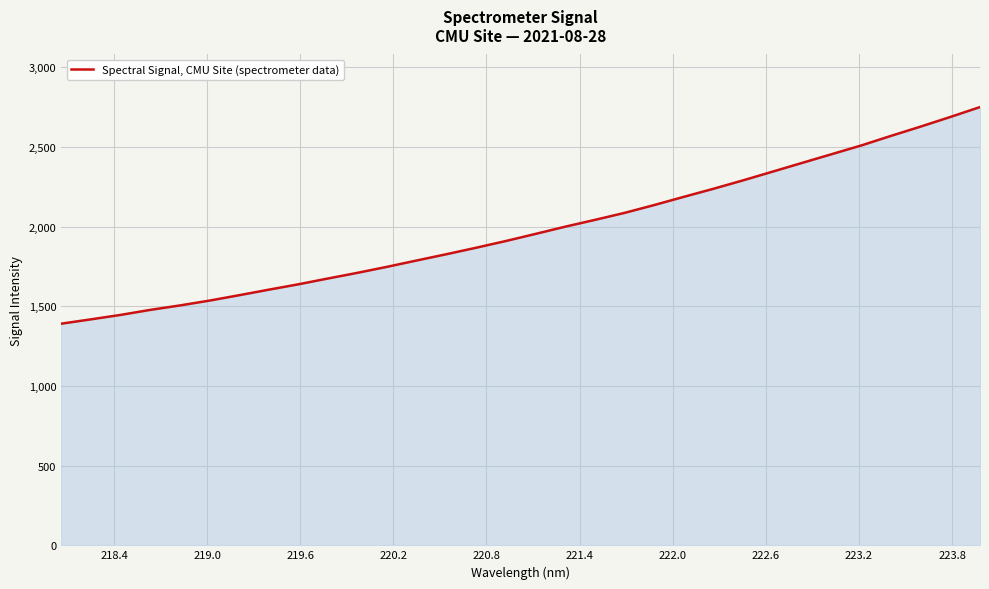

What is the minimum value shown in the chart?

1390.6